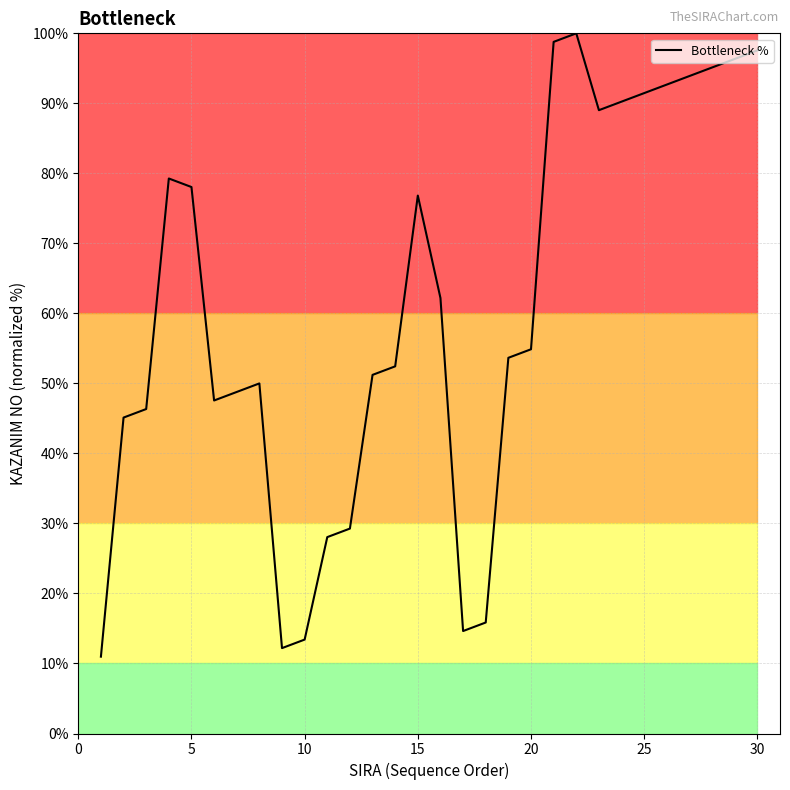

What is the difference between the maximum and minimum values?

89.0